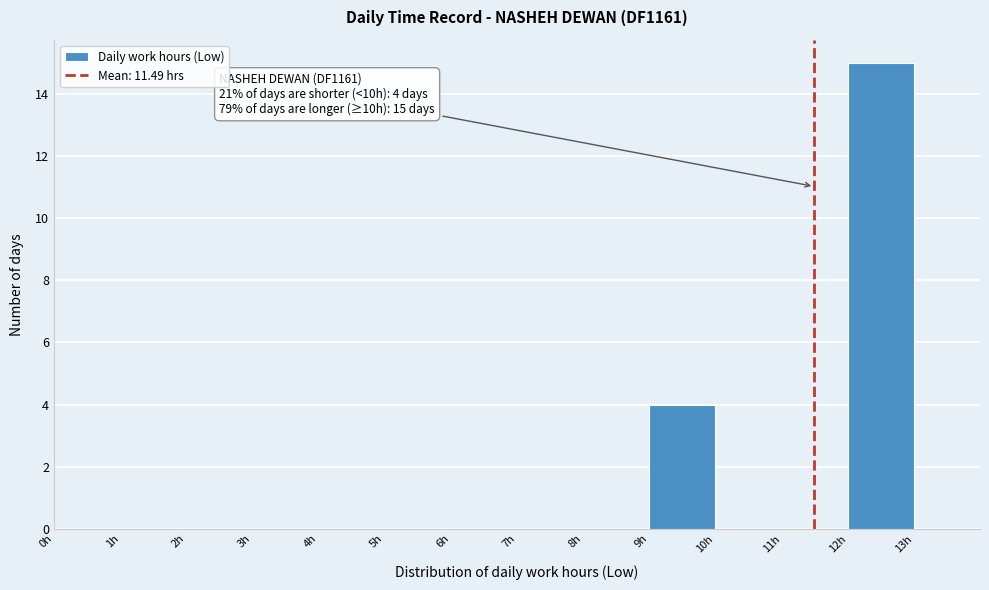

Over which range of the x-axis is the bar tallest?

12 to 13